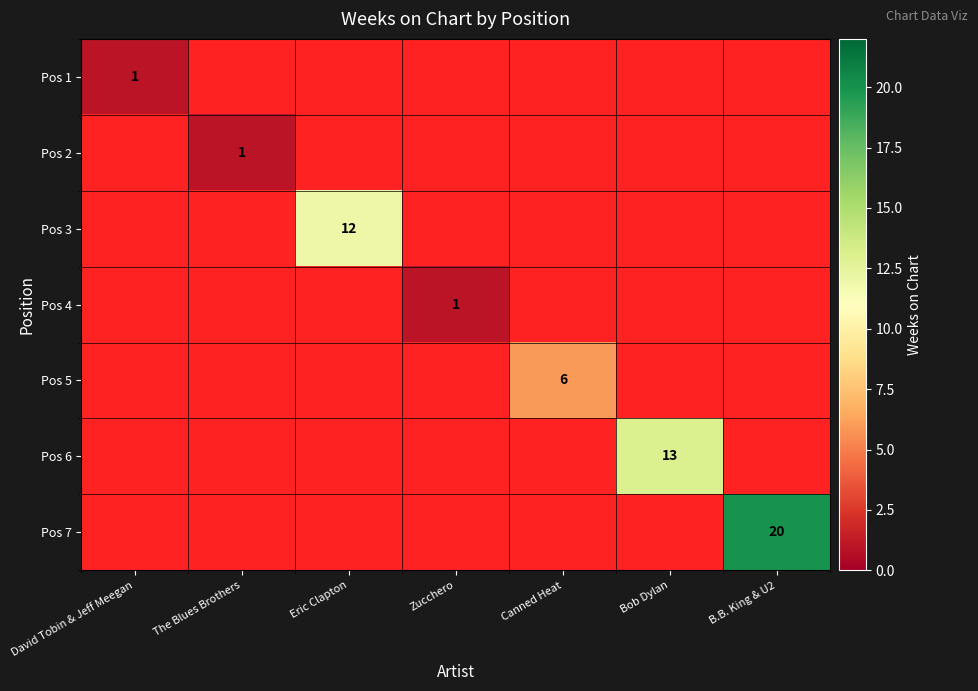

Which label corresponds to the largest value in the chart?

B.B. King & U2